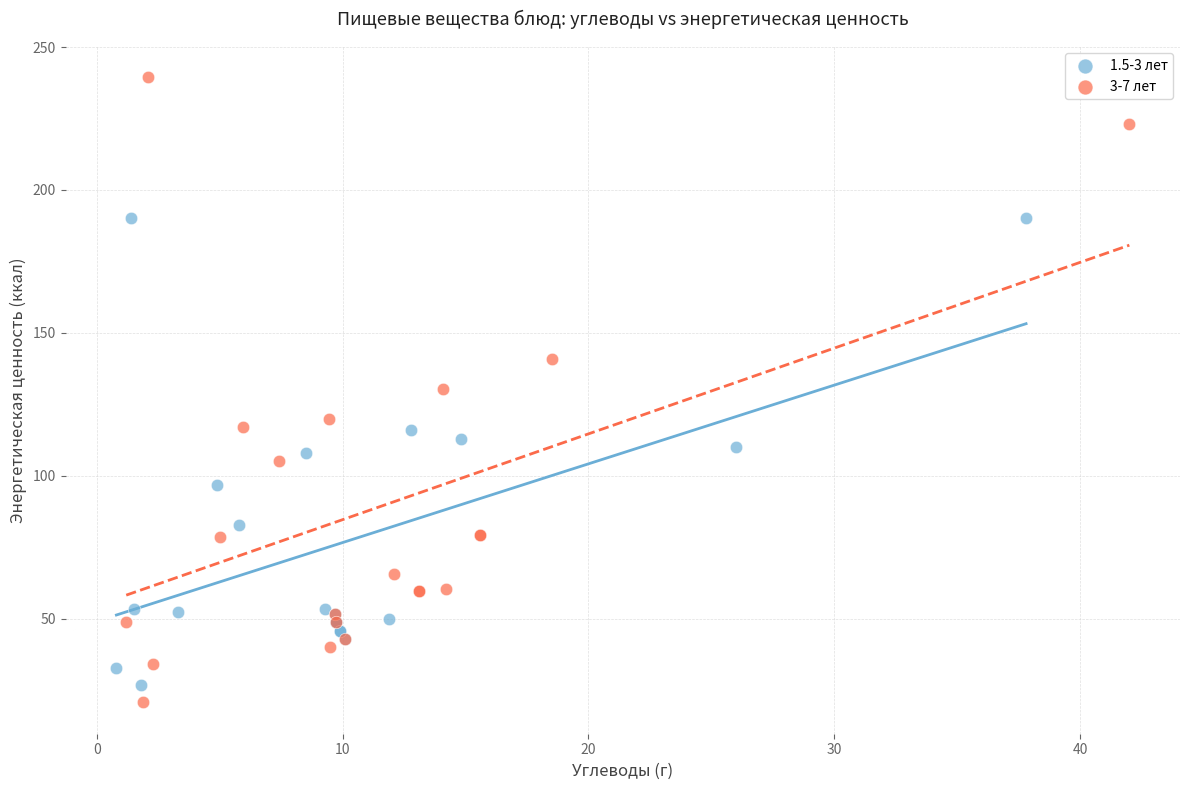

Which series has the largest Y range (max minus min)?

3-7 лет